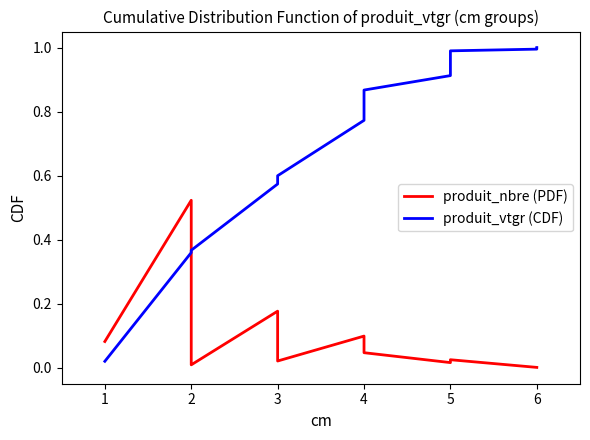

How many intersections are there between produit_vtgr (CDF) and produit_nbre (PDF)?

1